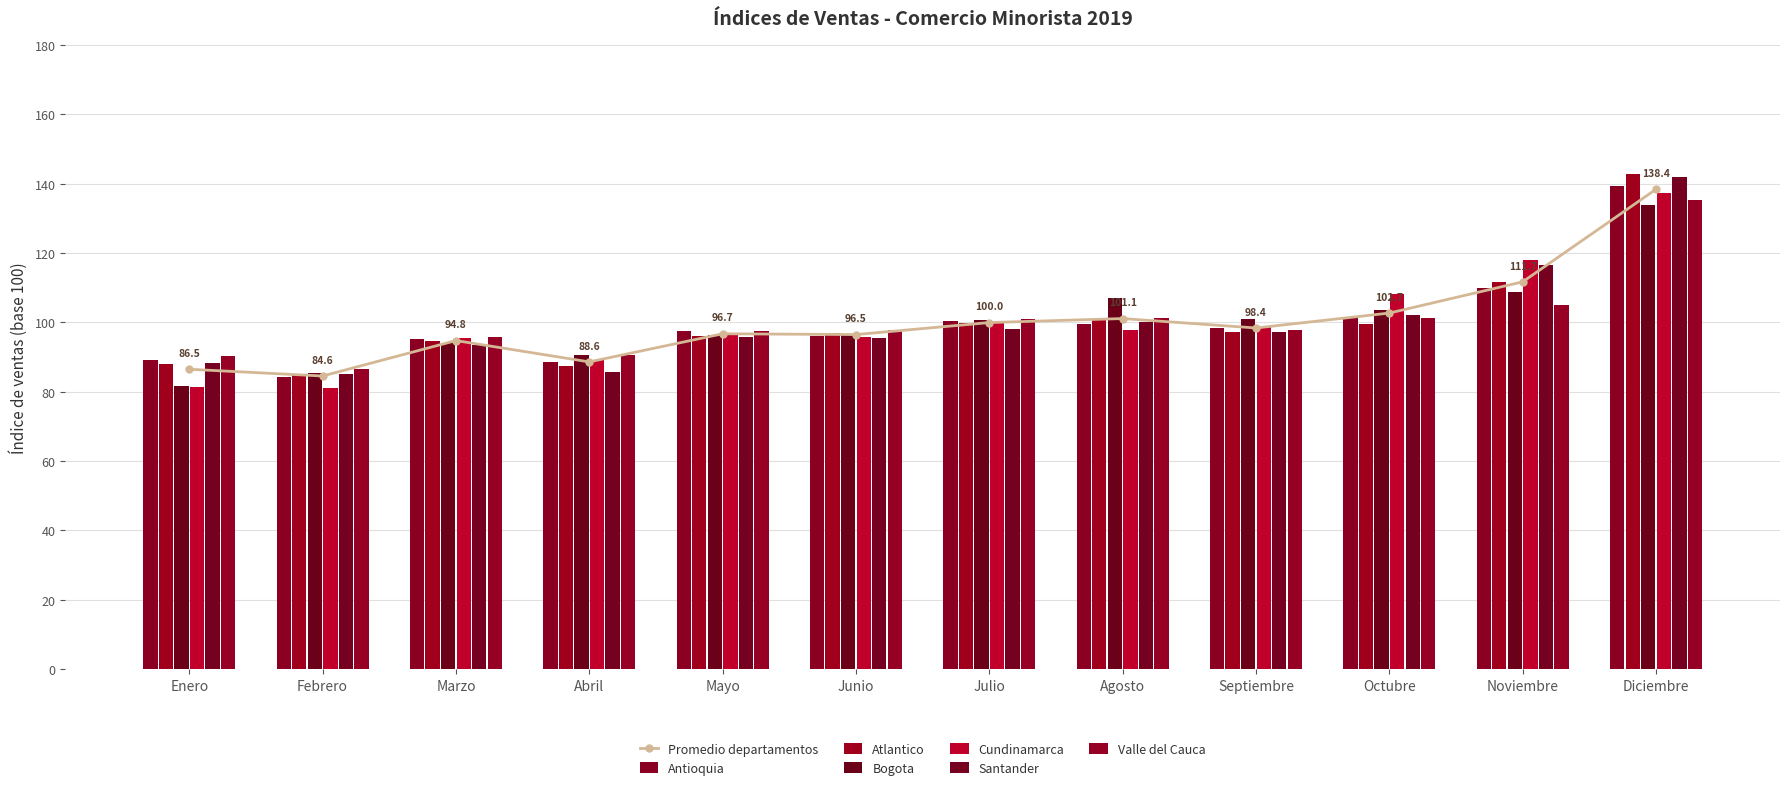

At which label does Atlantico reach its minimum?

Febrero